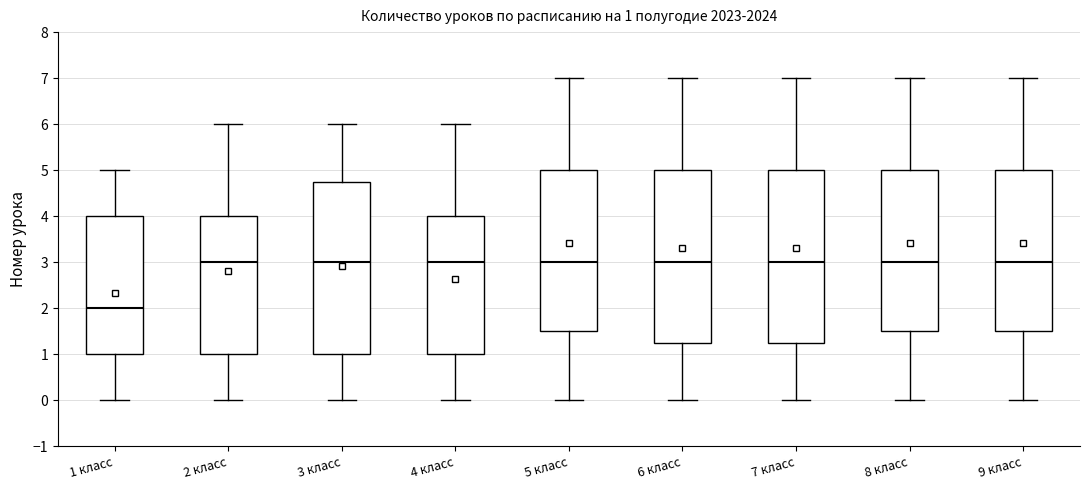

Which box's median line is the lowest?

1 класс